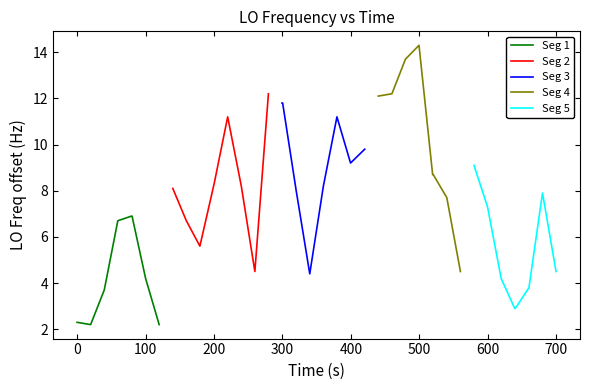

In Seg 2, how many points are higher than both neighbors (excluding endpoints)?

1